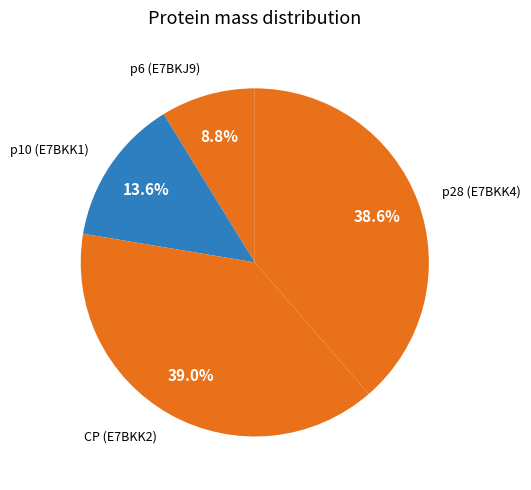

Is there a majority slice in this chart?

No